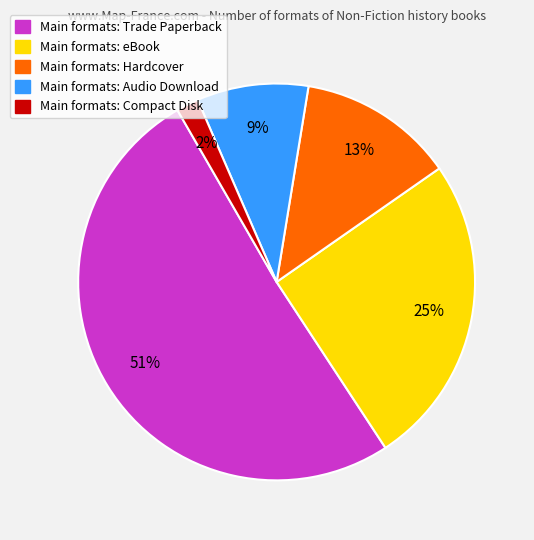

Is there a majority slice in this chart?

Yes